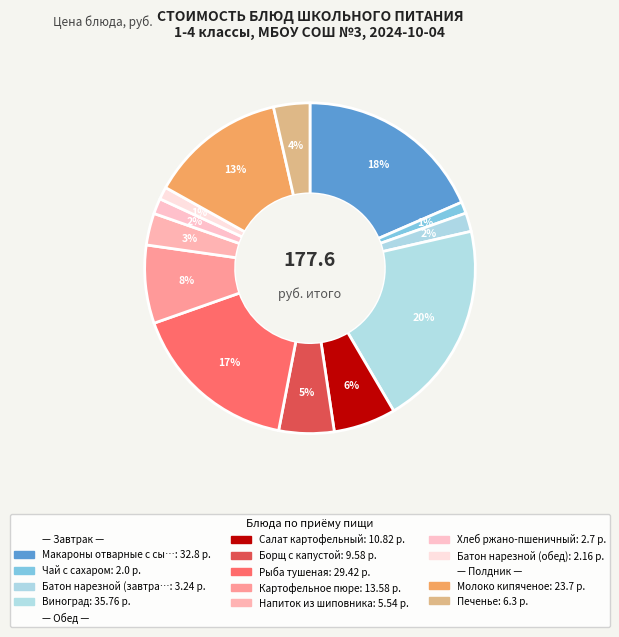

How many segments does this pie chart have?

13